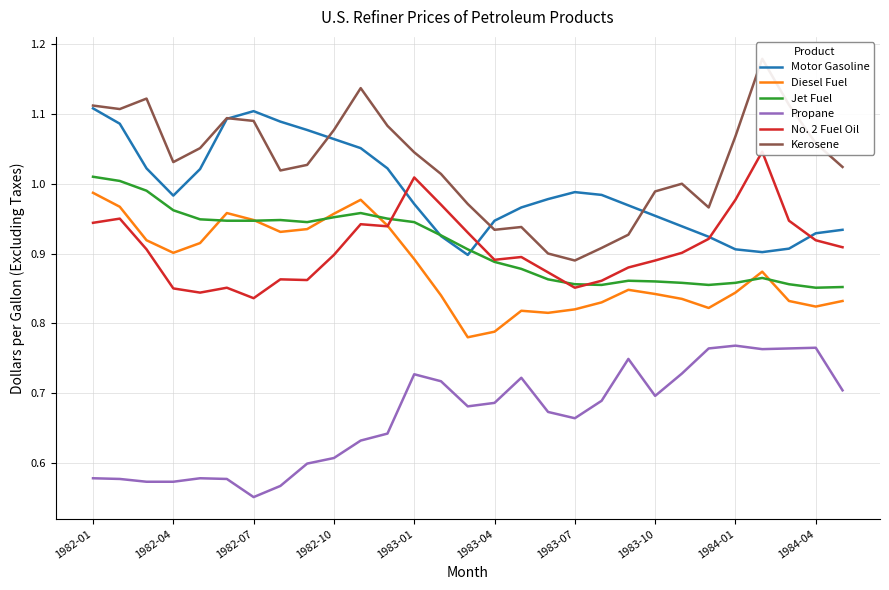

Which series has the largest range (max minus min)?

Kerosene